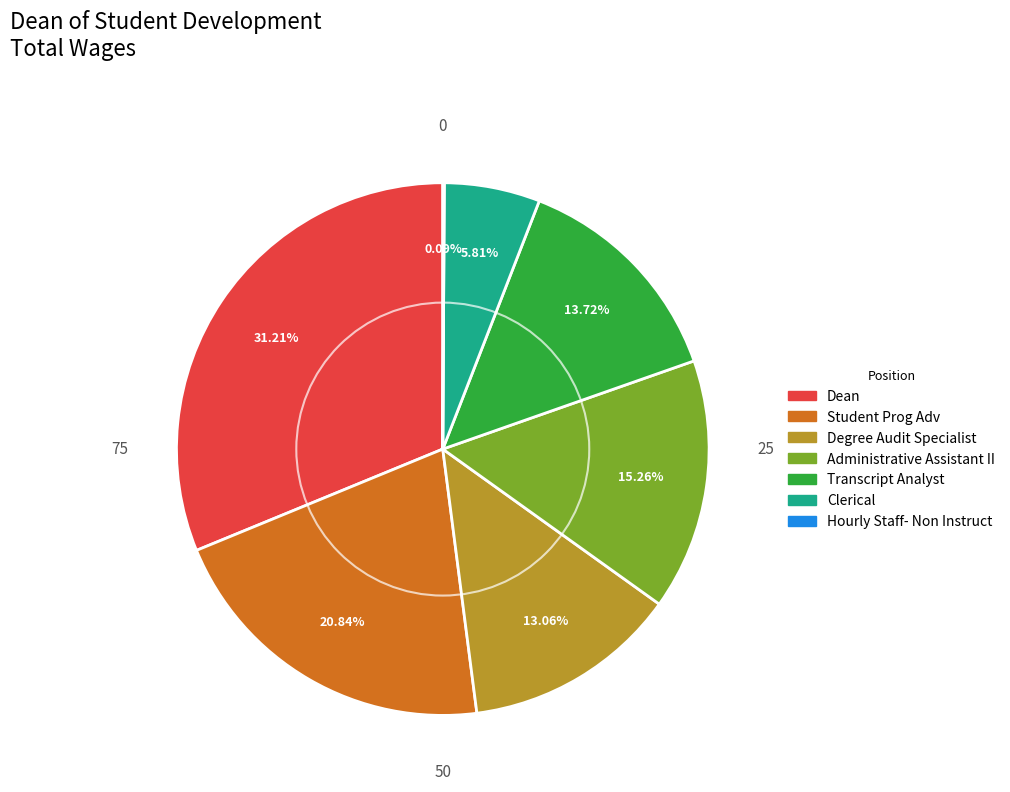

Which has a higher value, Transcript Analyst or Student Prog Adv?

Student Prog Adv